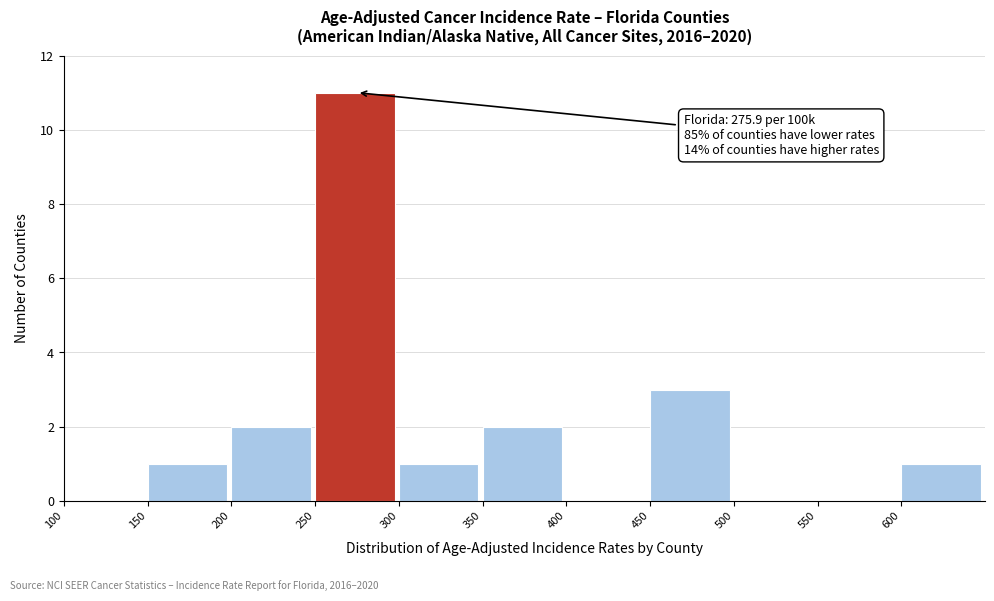

Over which range of the x-axis is the bar tallest?

250 to 300